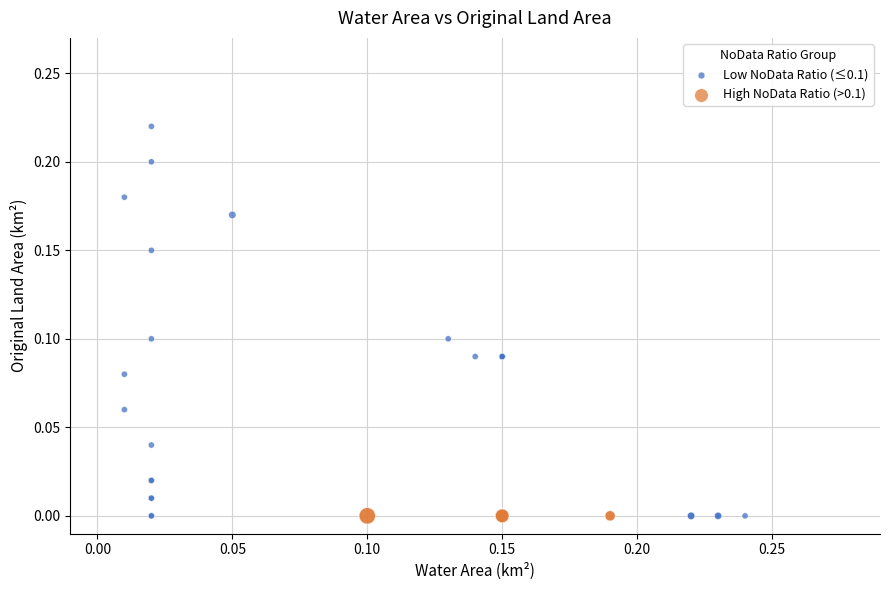

What are all the series names shown in the legend?

Low NoData Ratio (≤0.1), High NoData Ratio (>0.1)